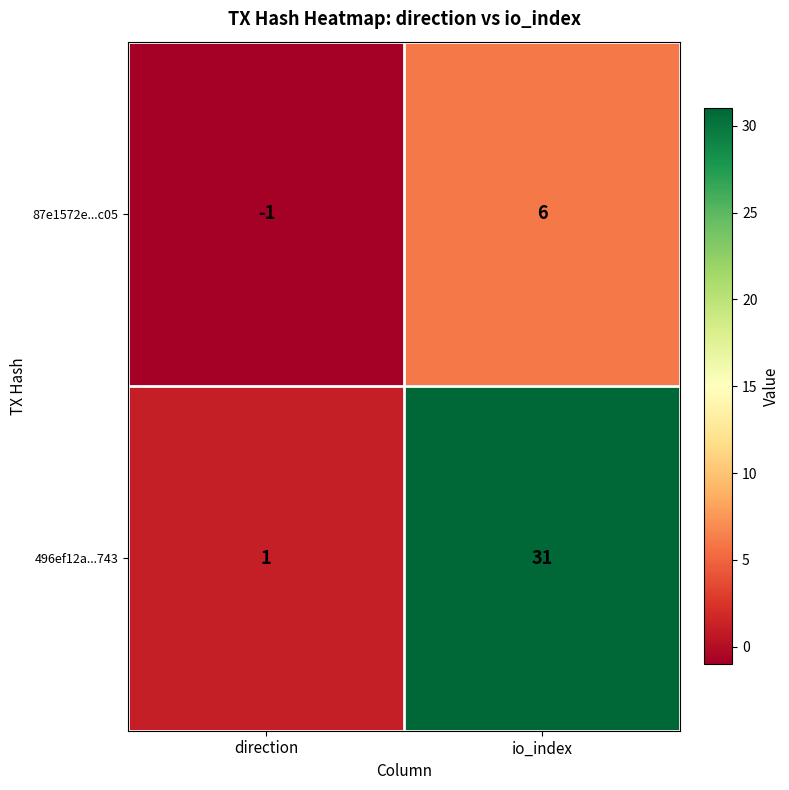

At which category does the chart reach its minimum across all series?

direction